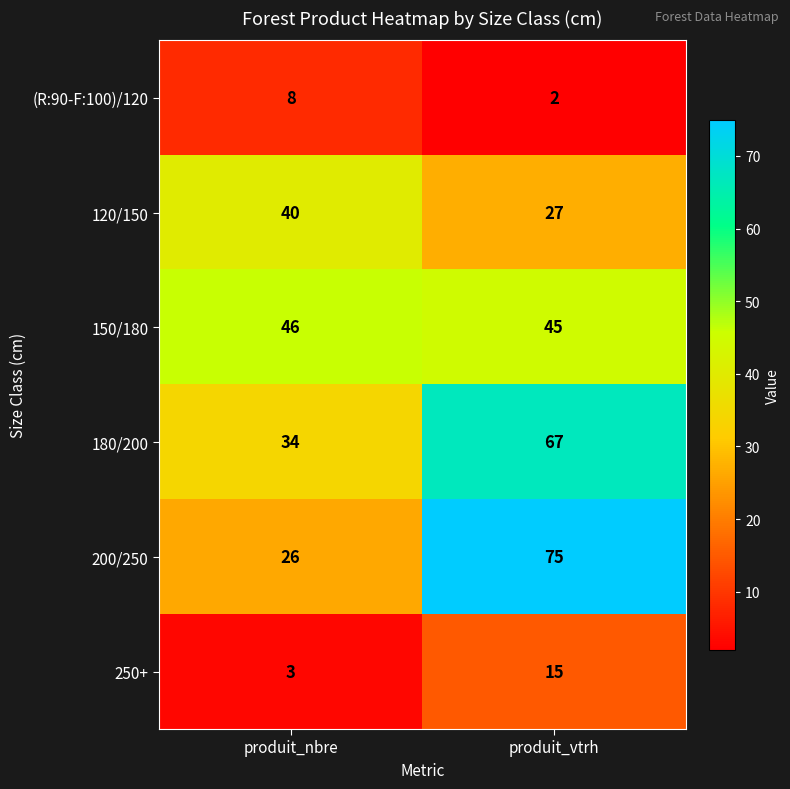

What is the average value of the 250+ series?

9